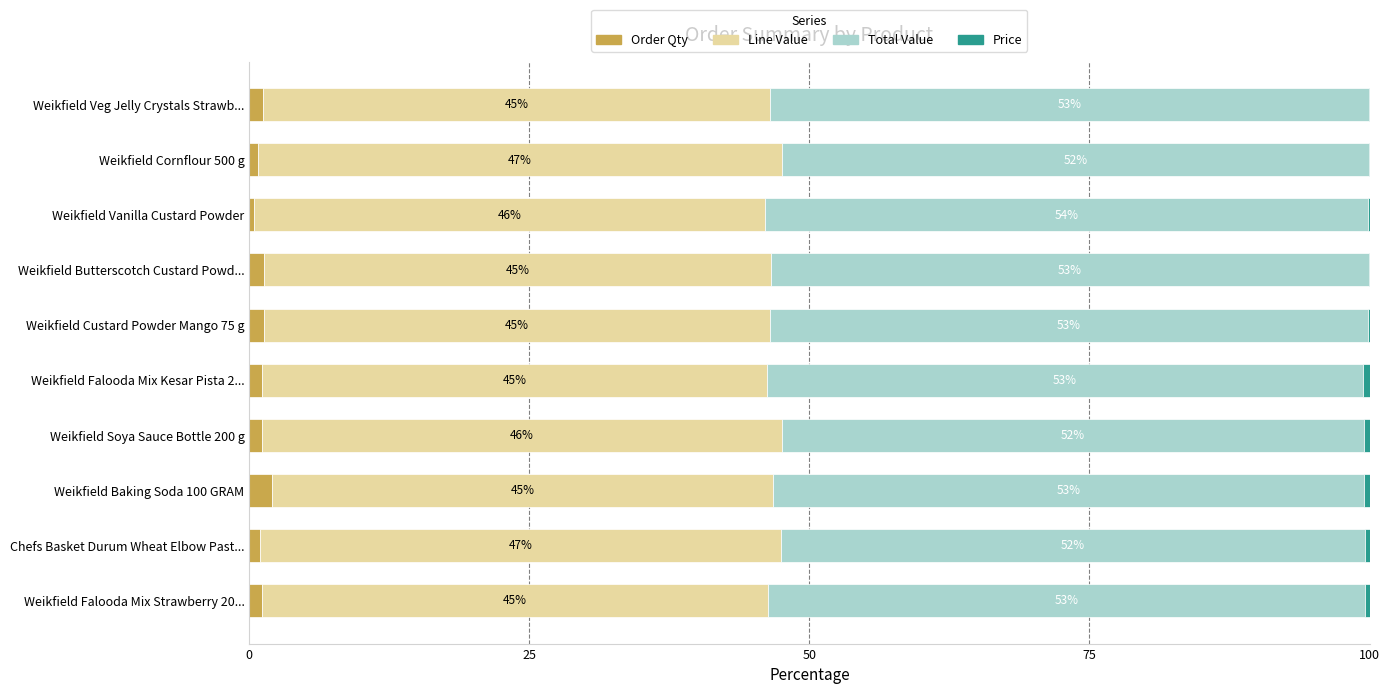

Count the number of data series in this chart.

4